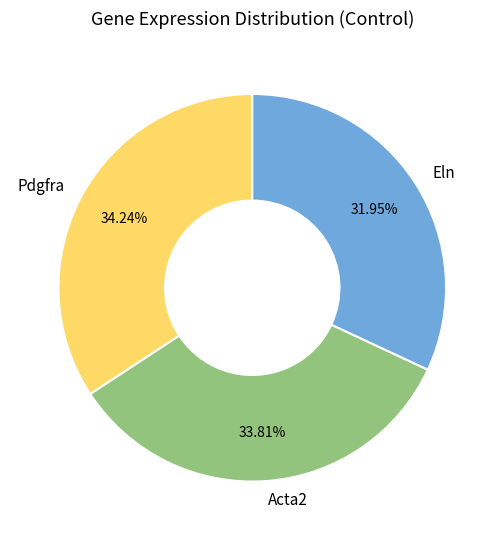

Do Pdgfra and Acta2 together represent more than half of the pie?

Yes